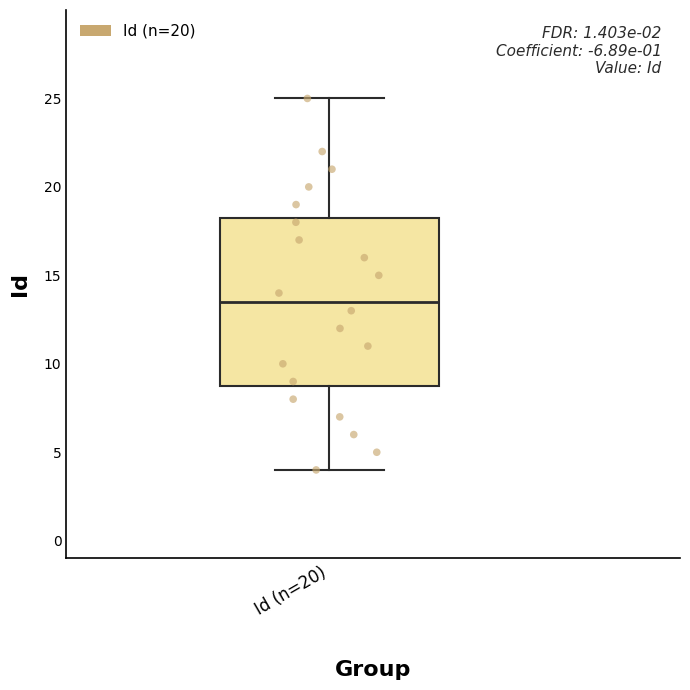

Where does the median line of the box for Id (n=20) sit on the y-axis? The values are not printed on the chart, so give them approximately, as read against the axis.

13.5